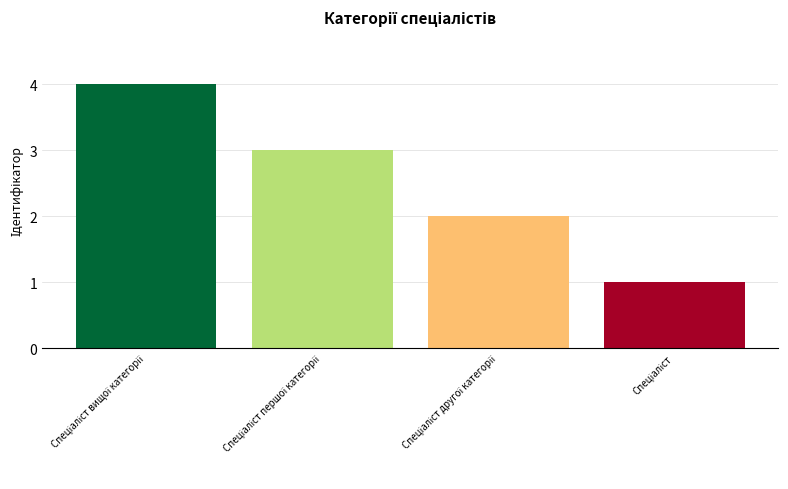

What is the greatest value displayed?

4